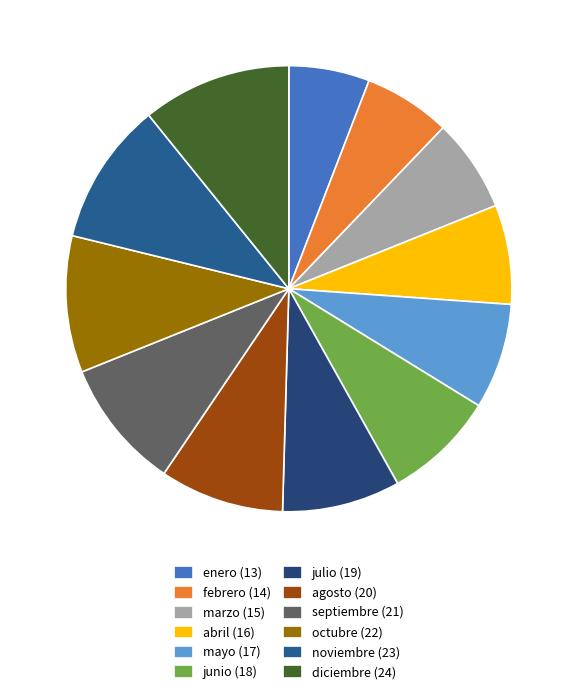

Does noviembre account for over 50% of the chart?

No